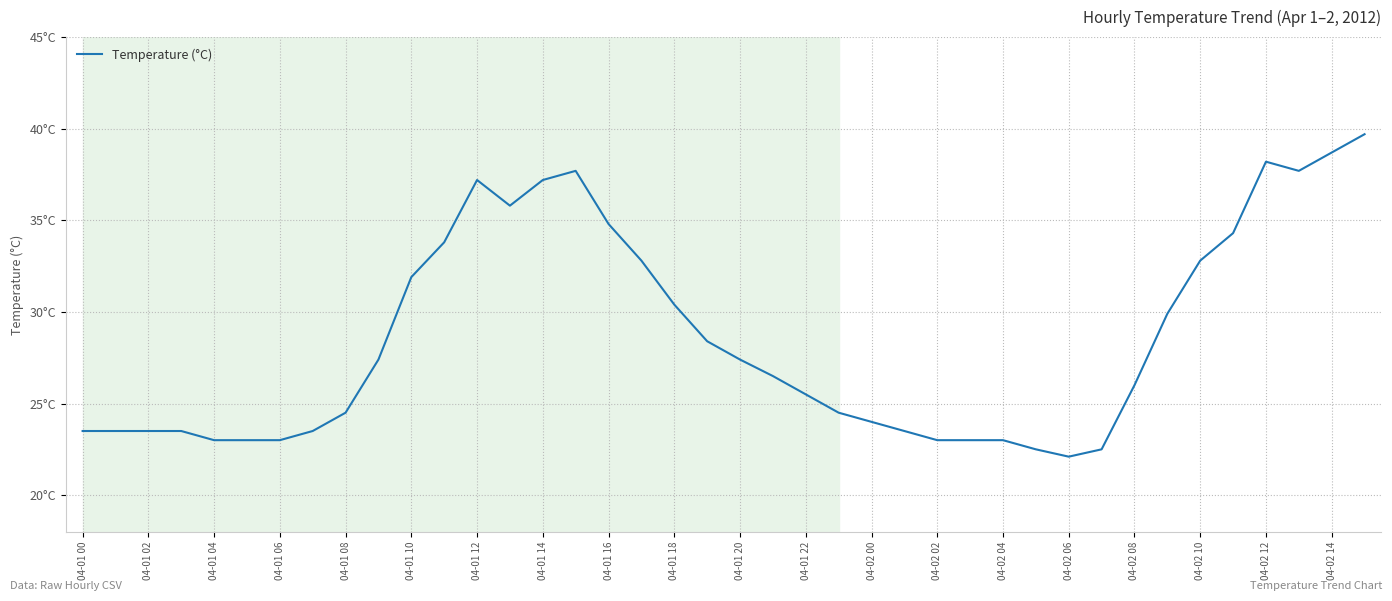

Is this an area chart (filled region under the line)?

No